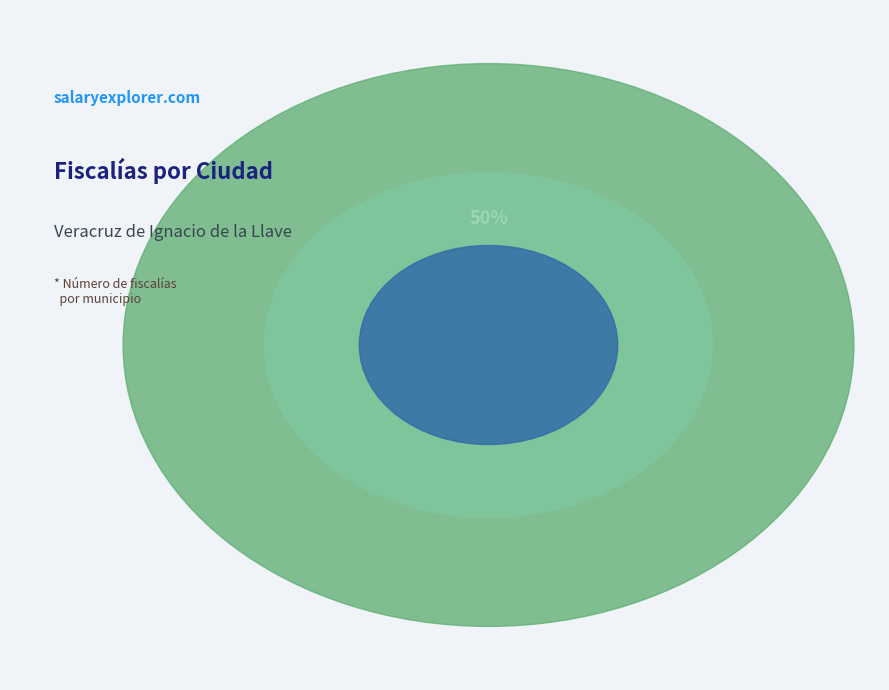

What is the ratio of the value at Coatzacoalcos to the value at Xalapa?

0.1